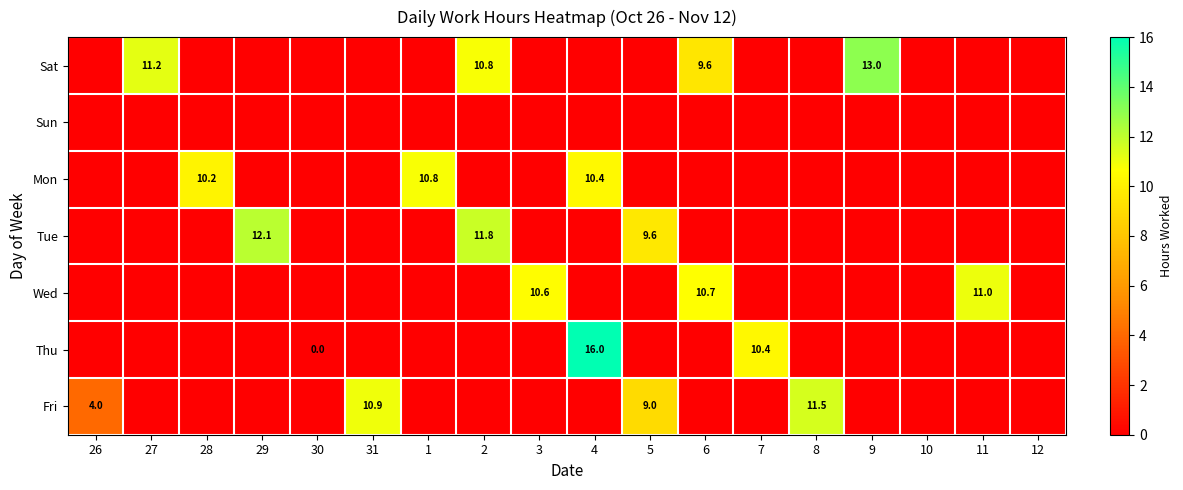

True or false: Sat has a value of 18.0 at 2.

False